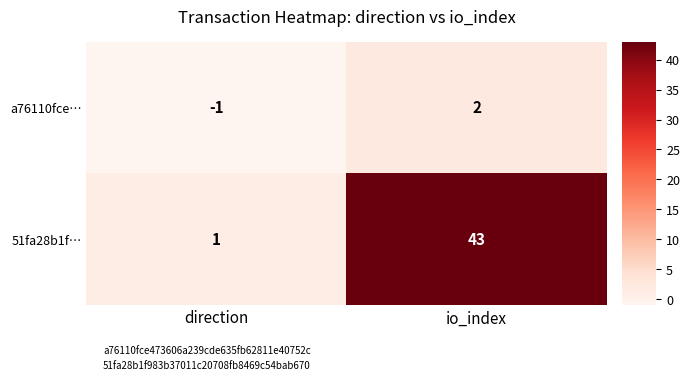

The value of 51fa28b1f… at direction is 1. True or false?

True